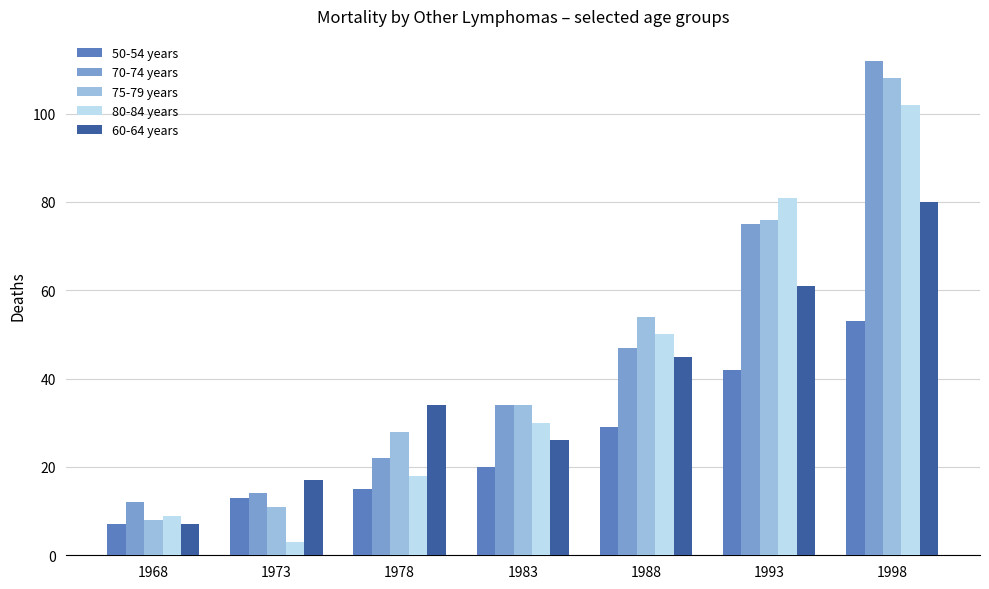

List the labels in order of 70-74 years value, smallest first.

1968, 1973, 1978, 1983, 1988, 1993, 1998